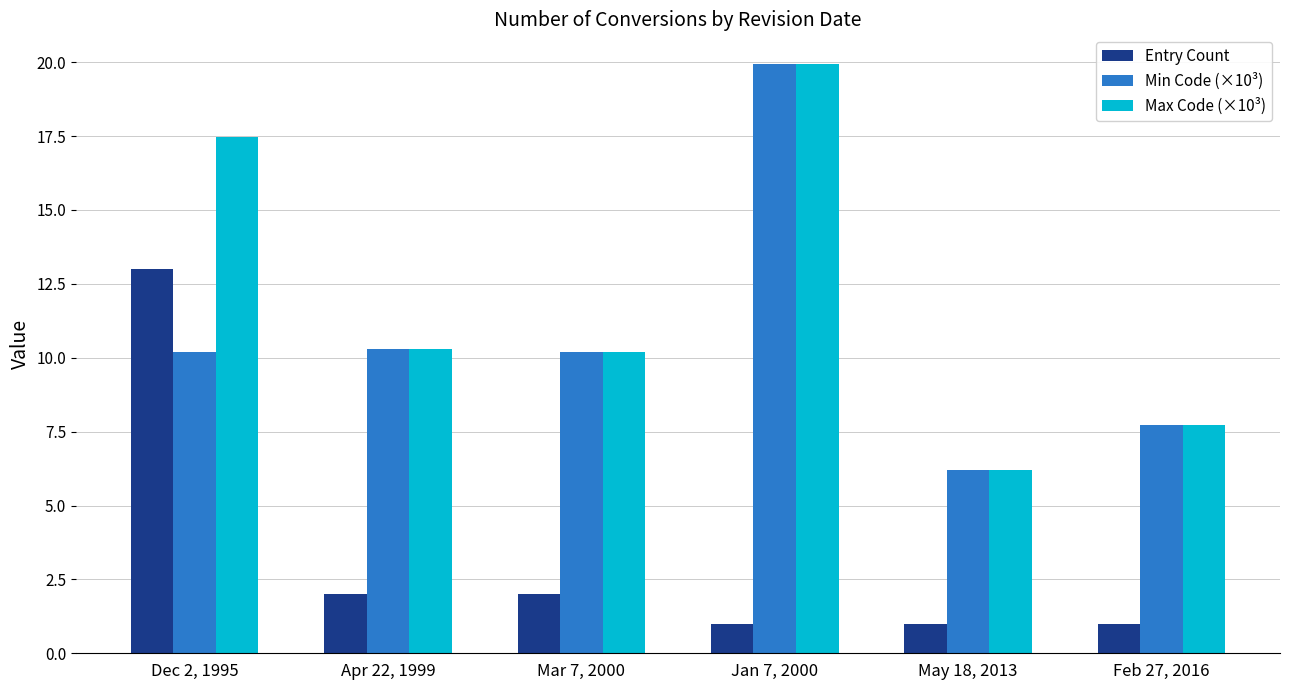

The Entry Count series shows 2.0 at Apr 22, 1999. True or false?

True